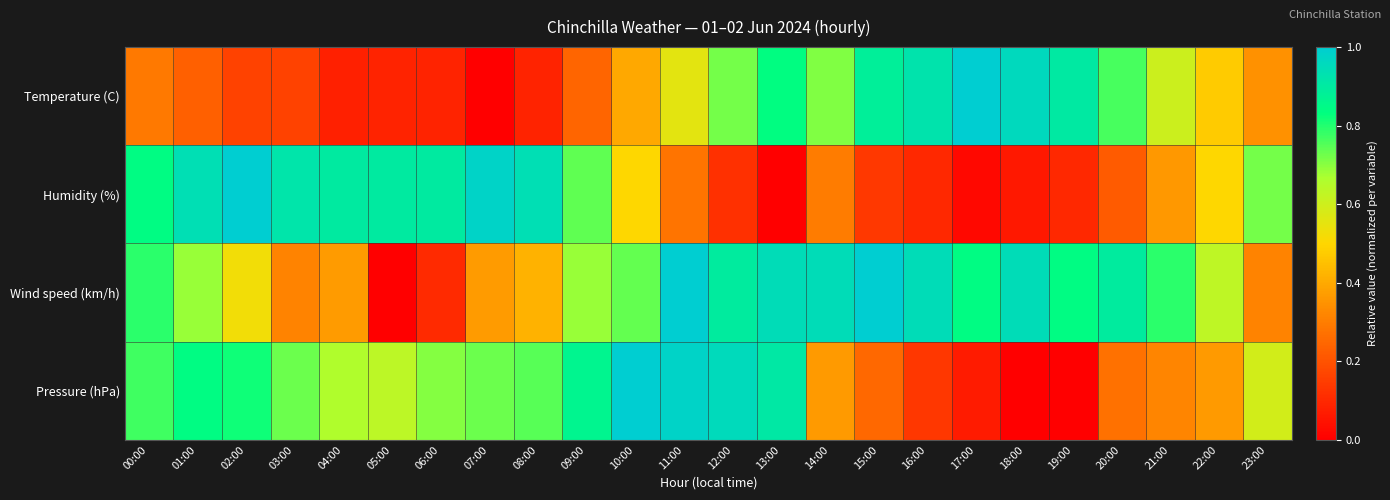

Between 18:00 and 19:00, which is larger?

18:00